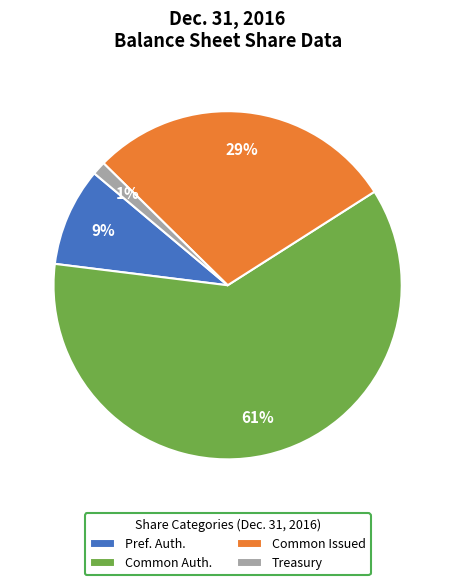

Is the sum of Common Issued and Common Auth. greater than half?

Yes